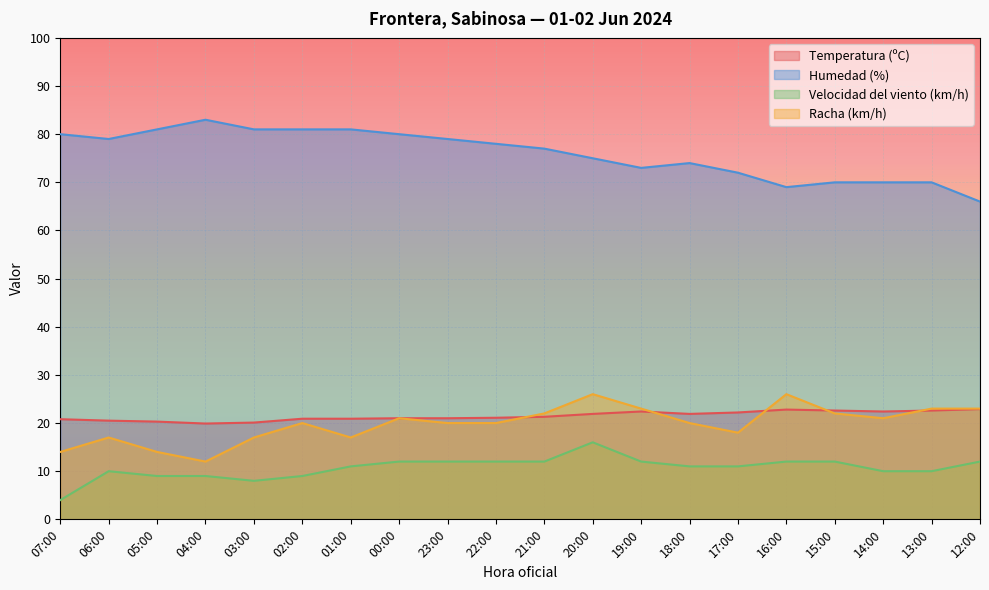

Where is the first local minimum for Velocidad del viento (km/h)?

03:00